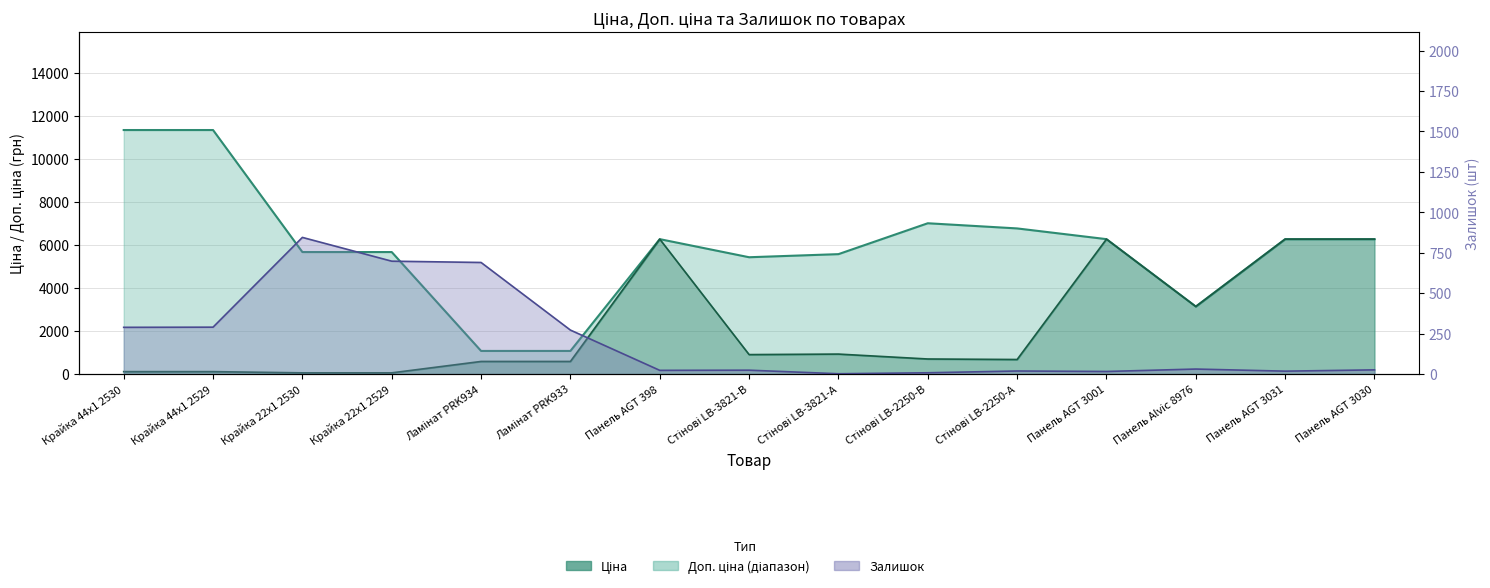

What is the minimum value for Доп. ціна?

1074.5